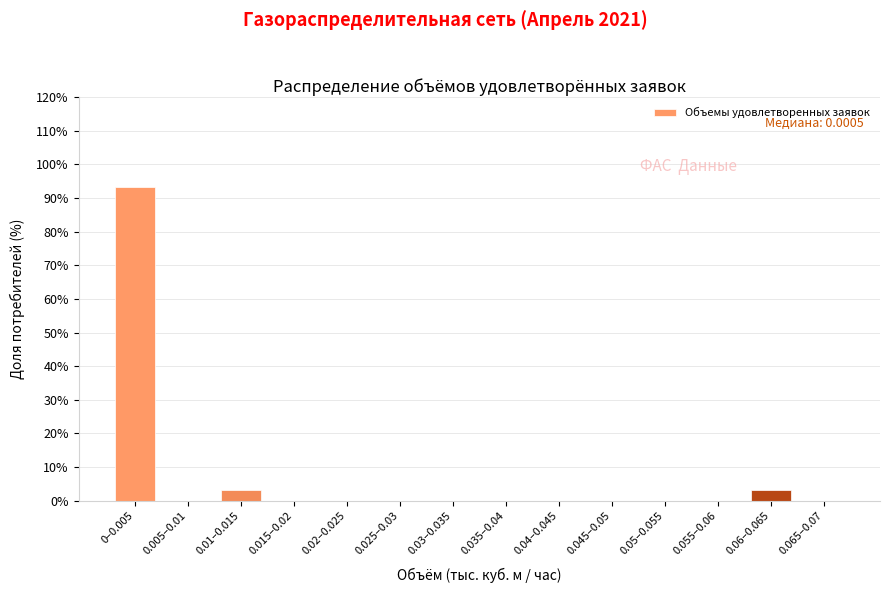

Reading right to left, list all the values displayed in this chart.

0.065–0.07=0.0	0.06–0.065=3.3	0.055–0.06=0.0	0.05–0.055=0.0	0.045–0.05=0.0	0.04–0.045=0.0	0.035–0.04=0.0	0.03–0.035=0.0	0.025–0.03=0.0	0.02–0.025=0.0	0.015–0.02=0.0	0.01–0.015=3.3	0.005–0.01=0.0	0–0.005=93.3